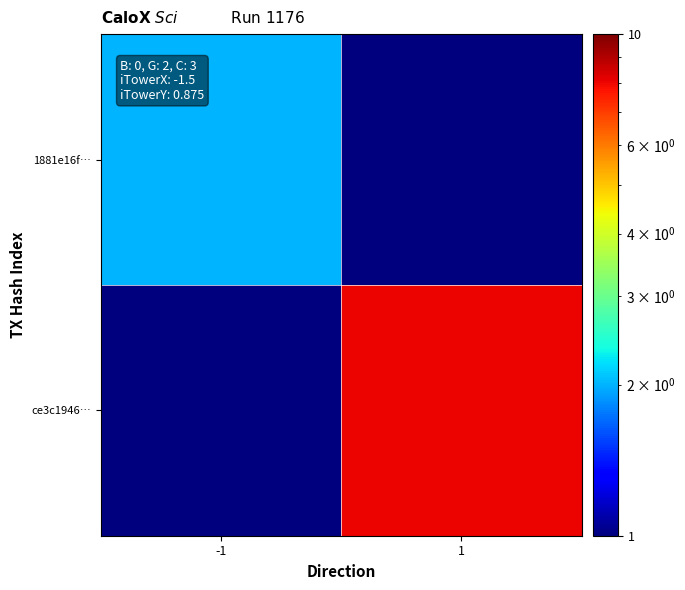

Reading right to left, extract all data points from this chart.

1881e16f…: 1=0.5	-1=2.0
ce3c1946…: 1=8.0	-1=0.5